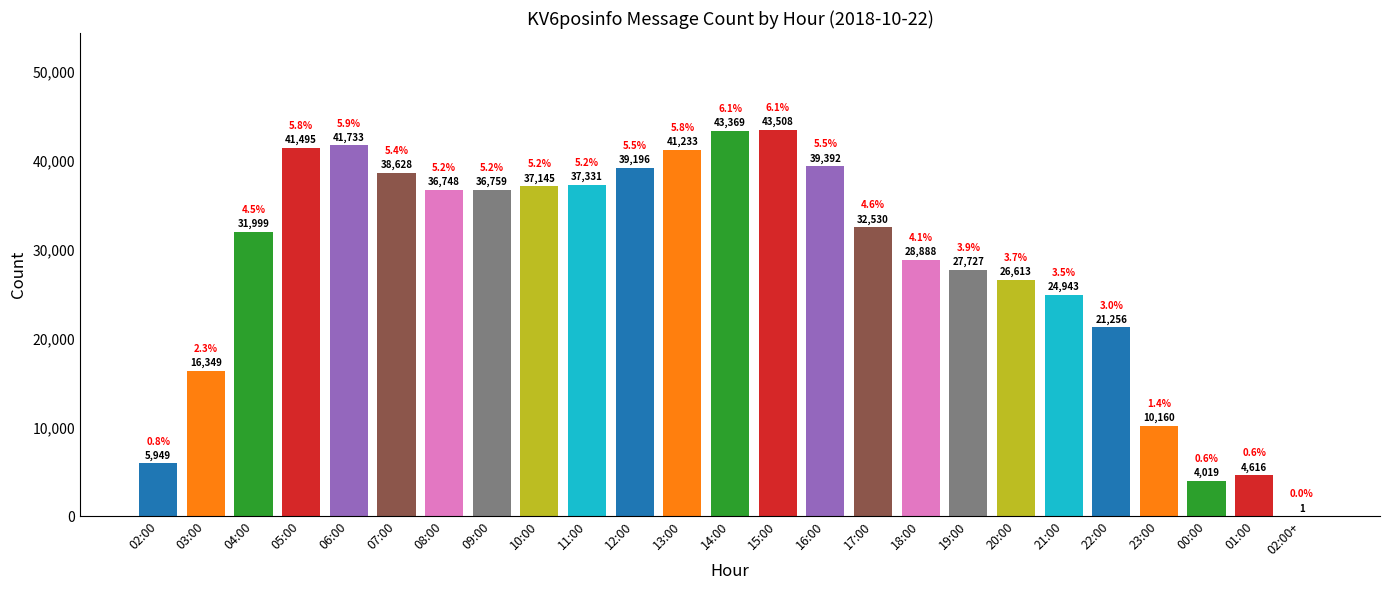

What is the sum of the values at 17:00 and 23:00?

42690